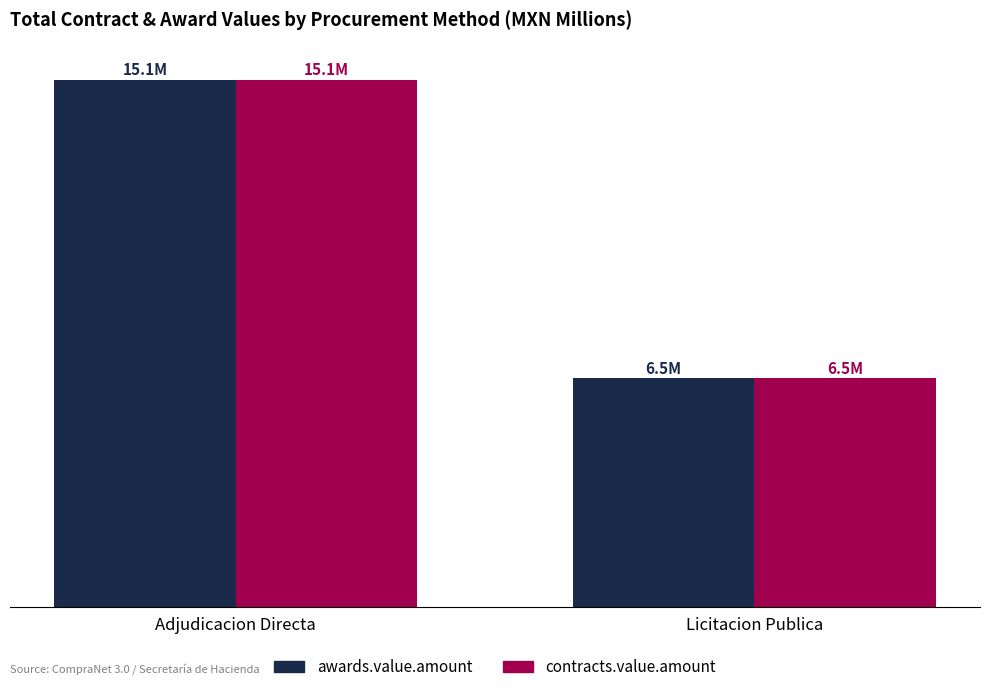

Rank the categories by contracts.value.amount value from highest to lowest.

Adjudicacion Directa, Licitacion Publica